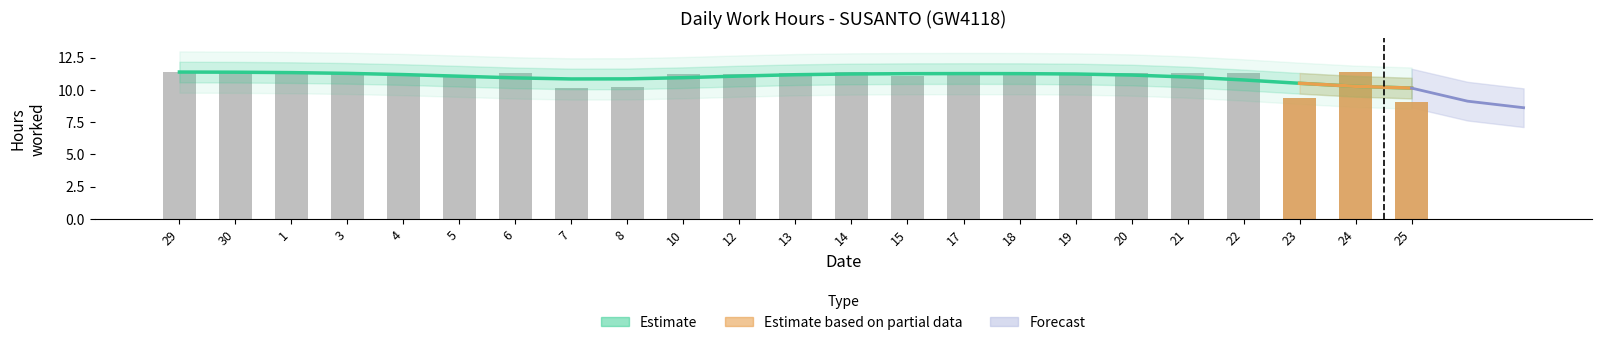

Which label corresponds to the smallest value in the chart?

25